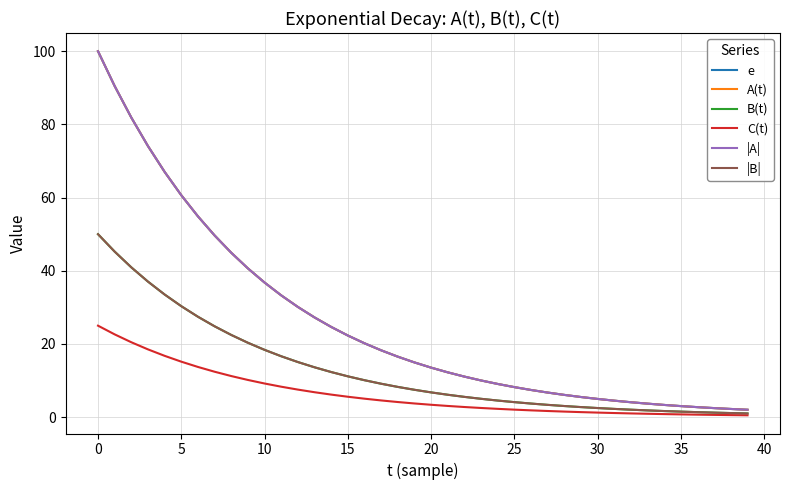

Does the chart have visible grid lines?

Yes